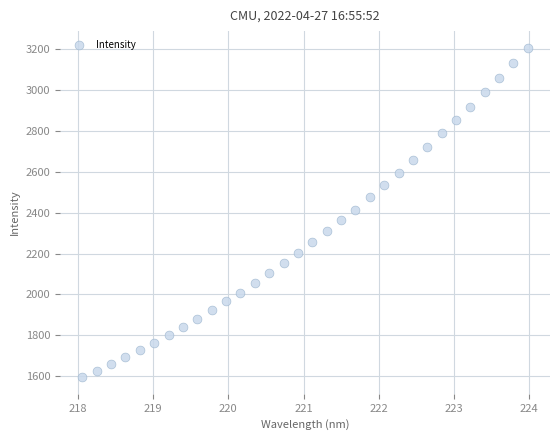

What is the range of X values (max minus min)?

5.9